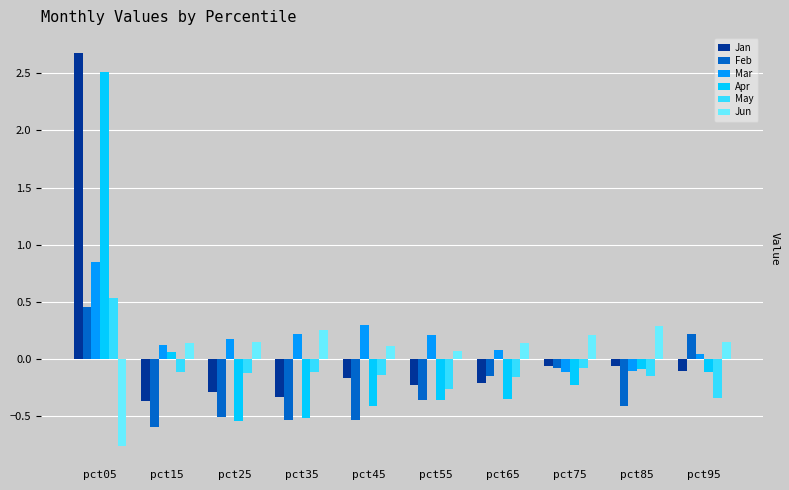

How many series are shown in this chart?

6